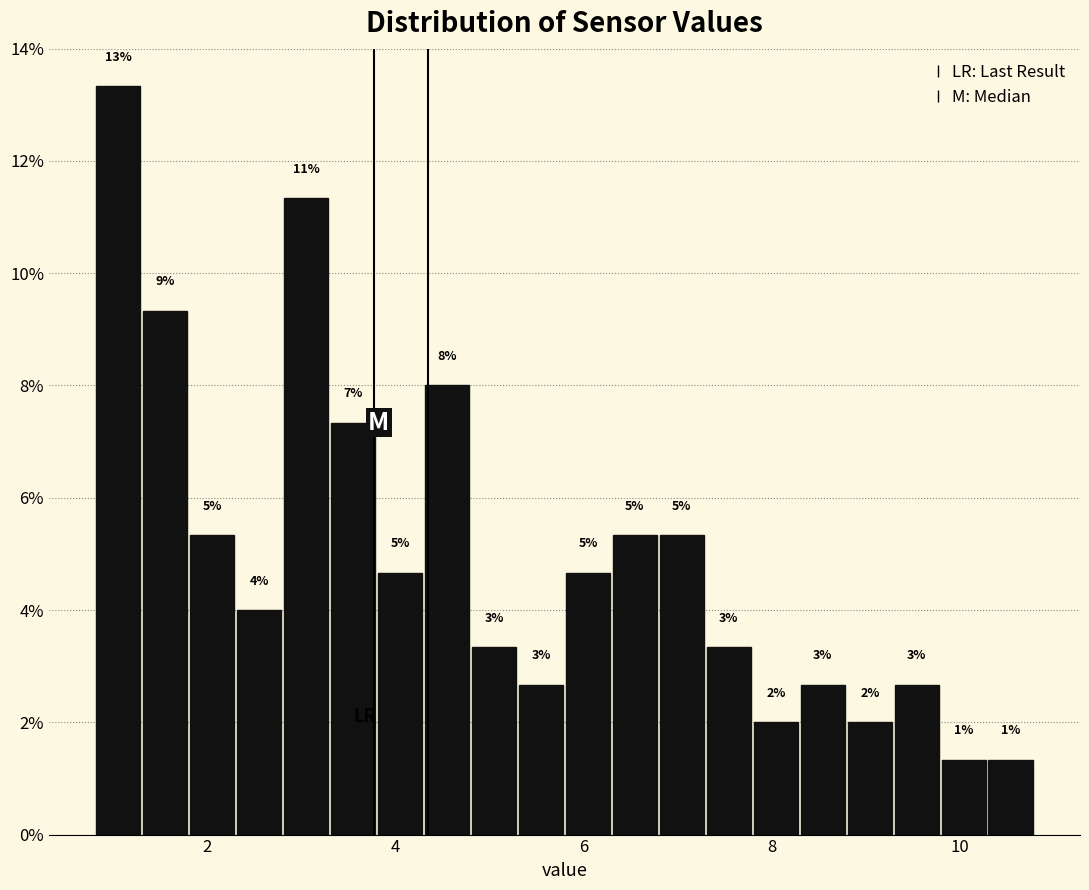

Read against the x-axis, roughly where is the centre of the tallest bar?

1.0